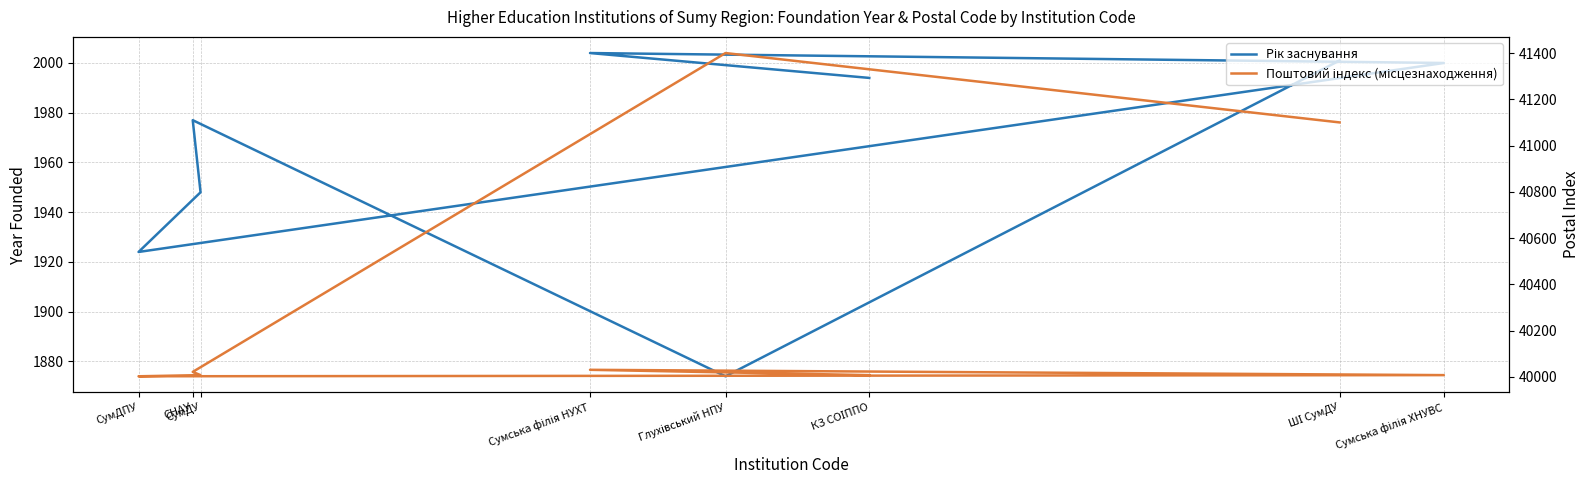

Reading left to right, list all the values displayed in this chart.

Рік заснування: КЗ СОІППО=1994	Сумська філія НУХТ=2004	Сумська філія ХНУВС=2000	СумДПУ=1924	СумДУ=1948	СНАУ=1977	Глухівський НПУ=1874	ШІ СумДУ=2001
Поштовий індекс (місцезнаходження): КЗ СОІППО=40007	Сумська філія НУХТ=40030	Сумська філія ХНУВС=40007	СумДПУ=40002	СумДУ=40007	СНАУ=40021	Глухівський НПУ=41400	ШІ СумДУ=41100